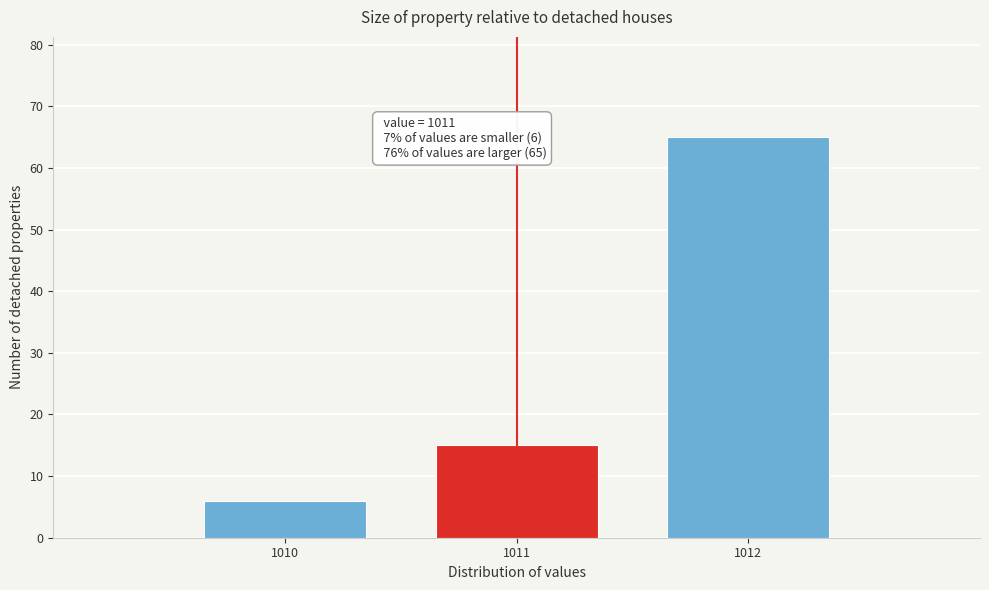

Which range on the x-axis has the tallest bar?

1011.5 to 1012.5